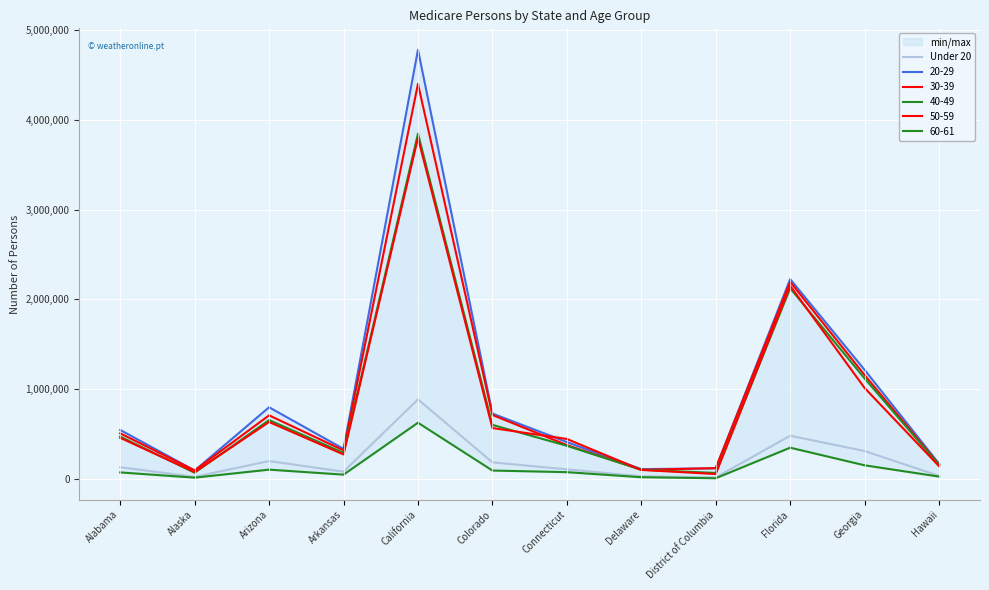

Which category has the lowest value across all series?

District of Columbia